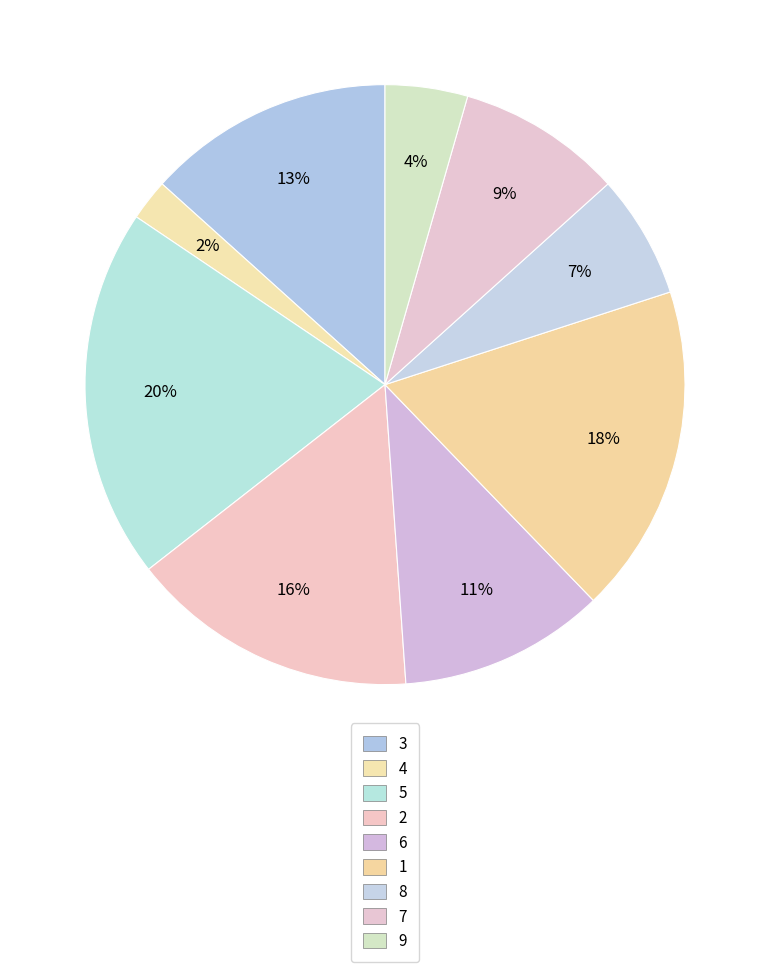

How many slices are in this pie chart?

9